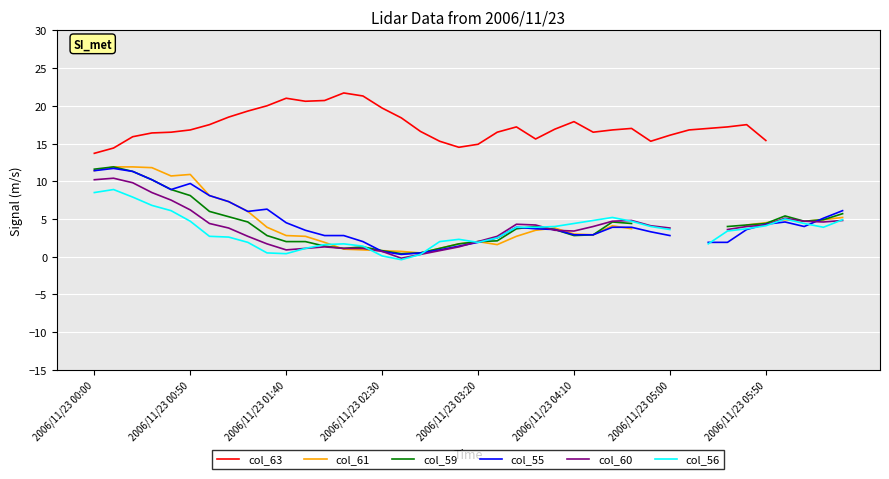

How many negative values does the col_56 series have?

1